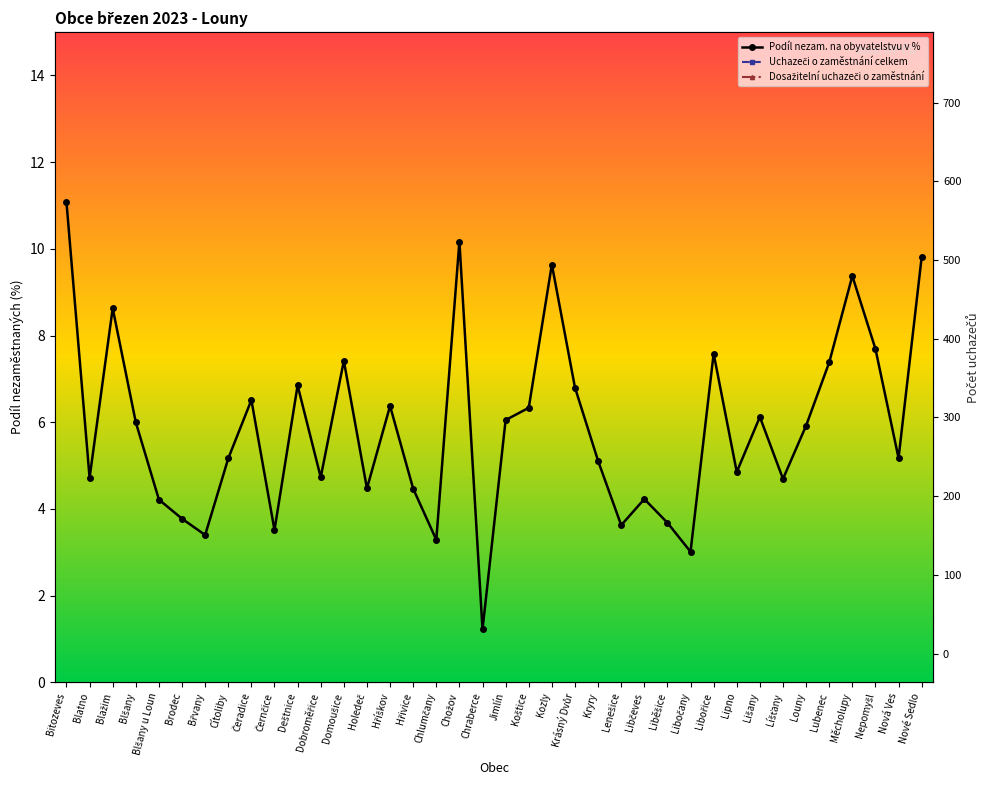

The value of Uchazeči o zaměstnání celkem at Liběšice is 20.0. True or false?

True